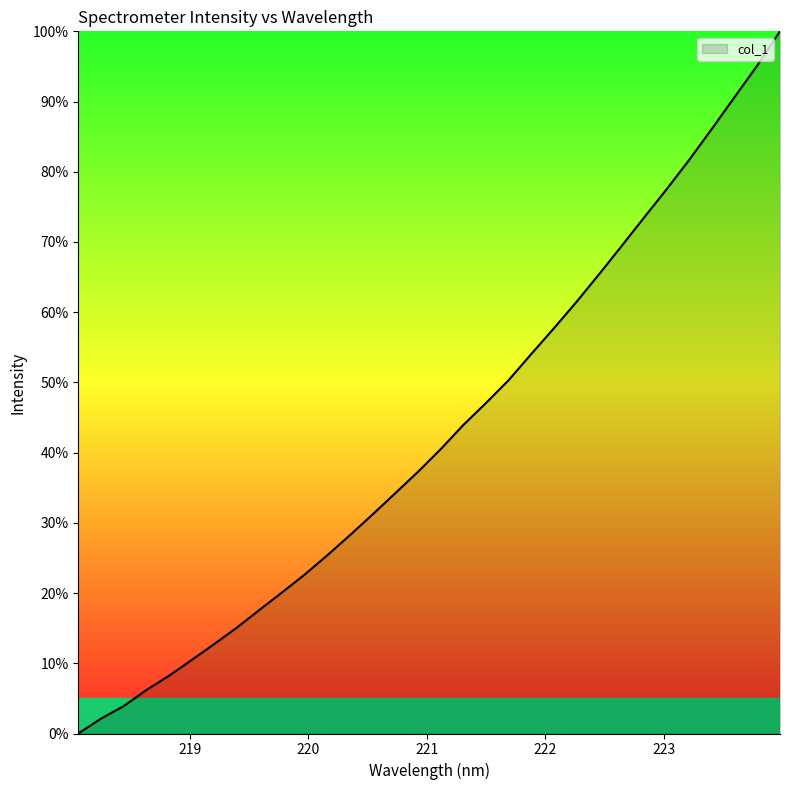

How many values exceed 40?

16